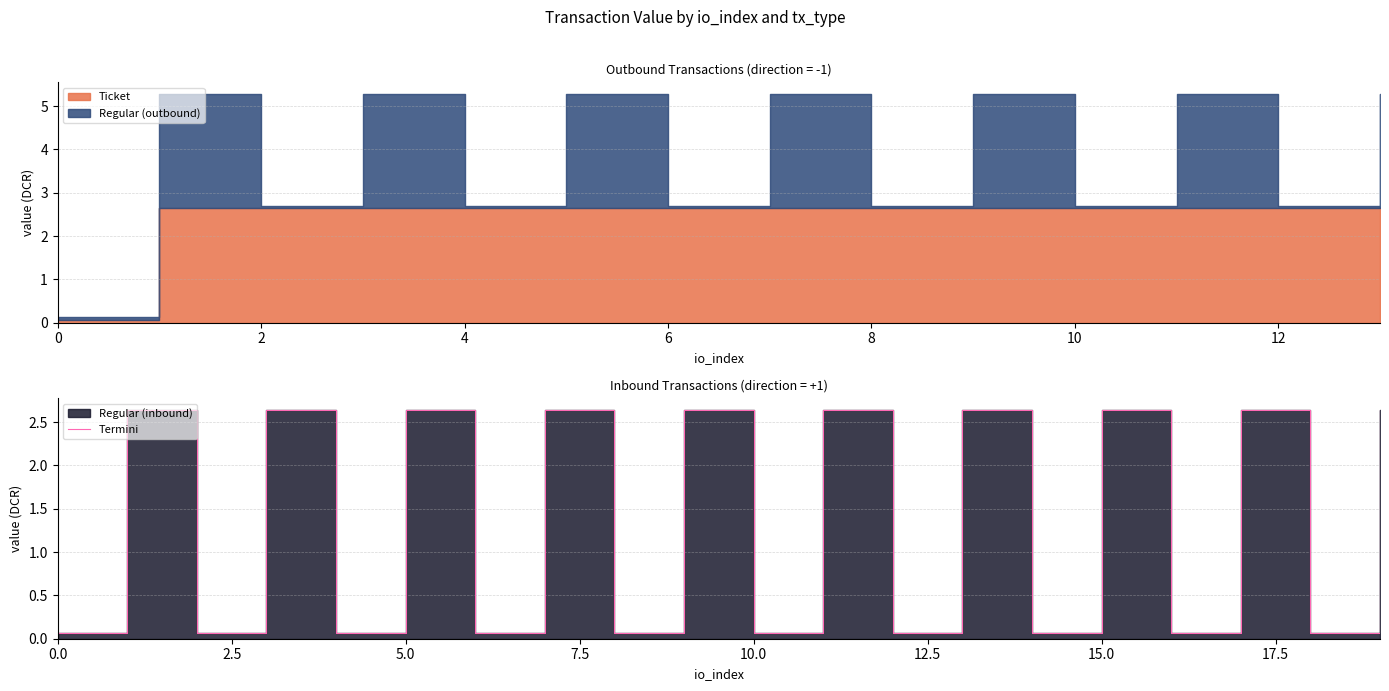

Which category has the highest value across all series?

2